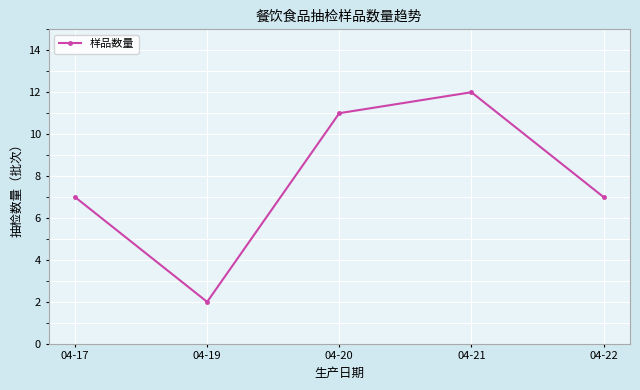

What is the value of the 3rd point from the left?

11